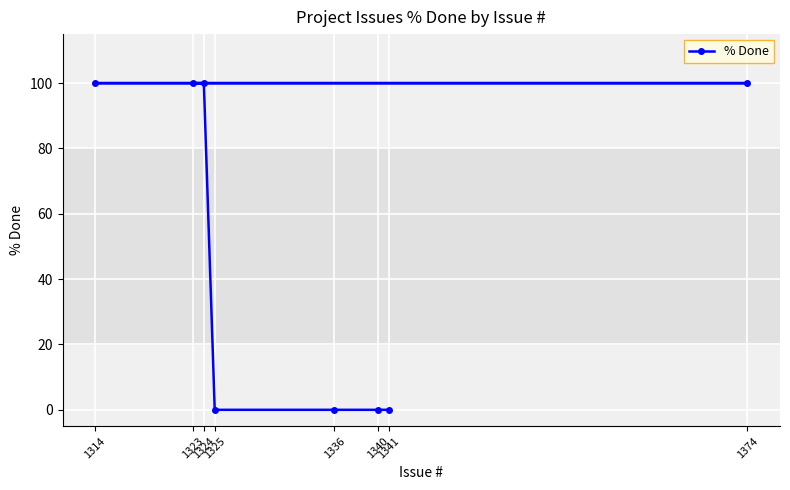

How many lines are shown in the chart?

1